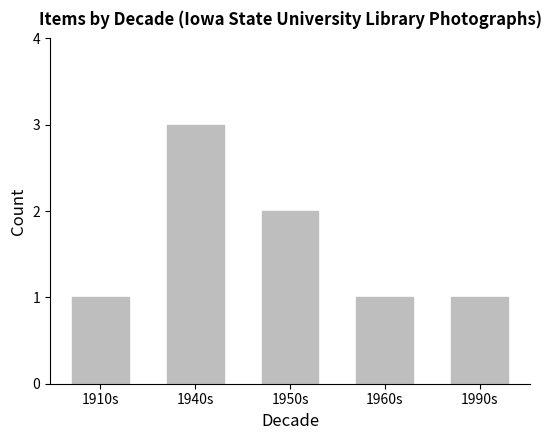

Reading left to right, list all the values displayed in this chart.

1	3	2	1	1